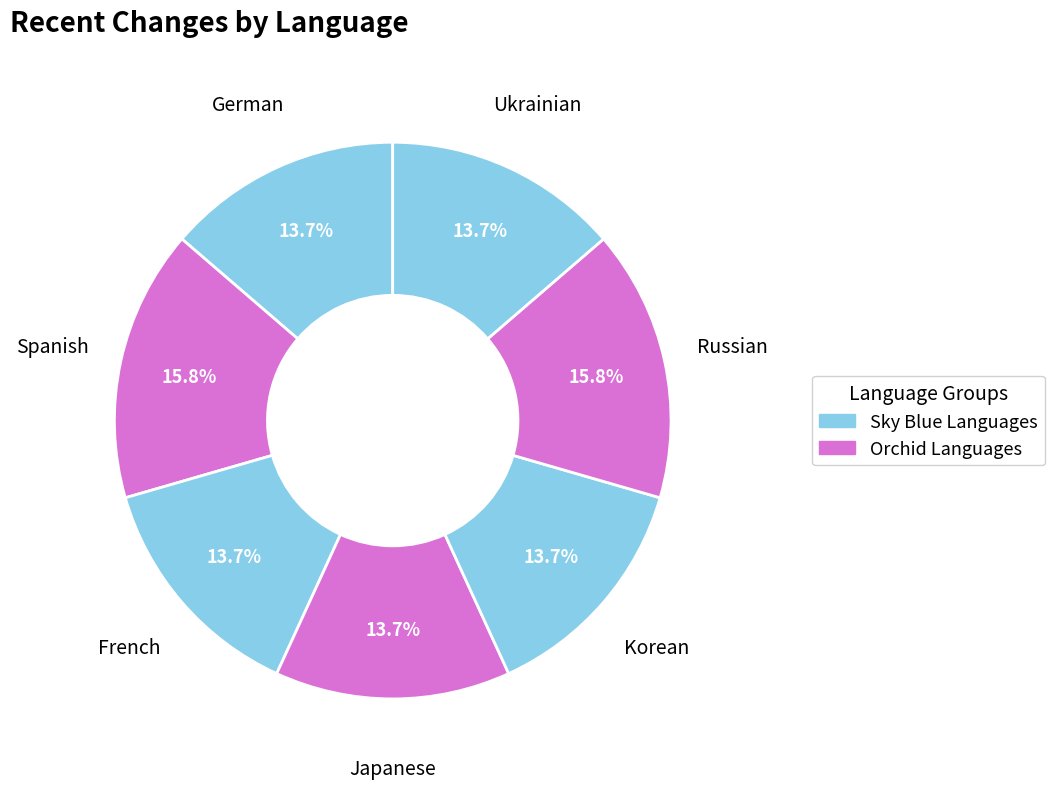

To the nearest percent, what is the difference between the Spanish and German slice percentages?

2%